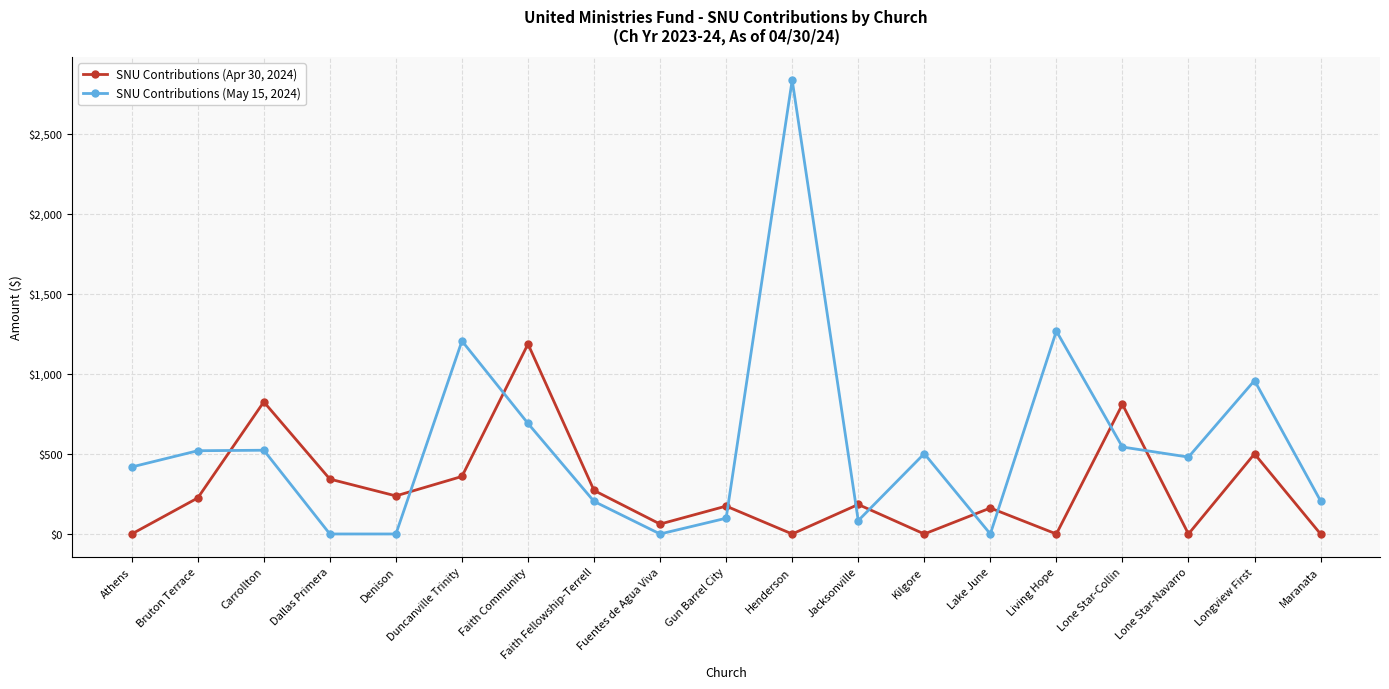

List the series in order of their peak value, lowest first.

SNU Contributions (Apr 30, 2024), SNU Contributions (May 15, 2024)